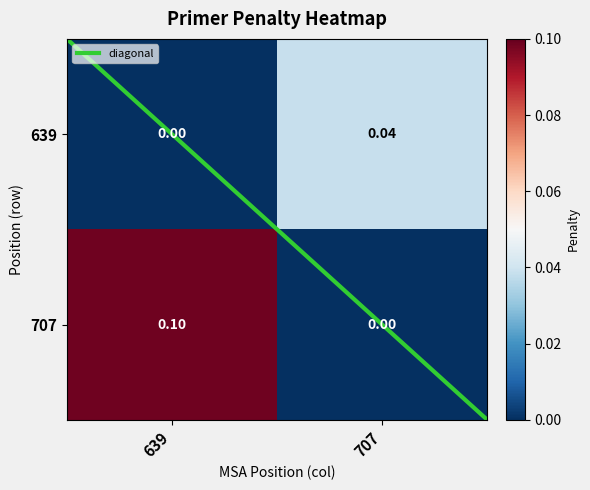

How many data points does each series have?

2